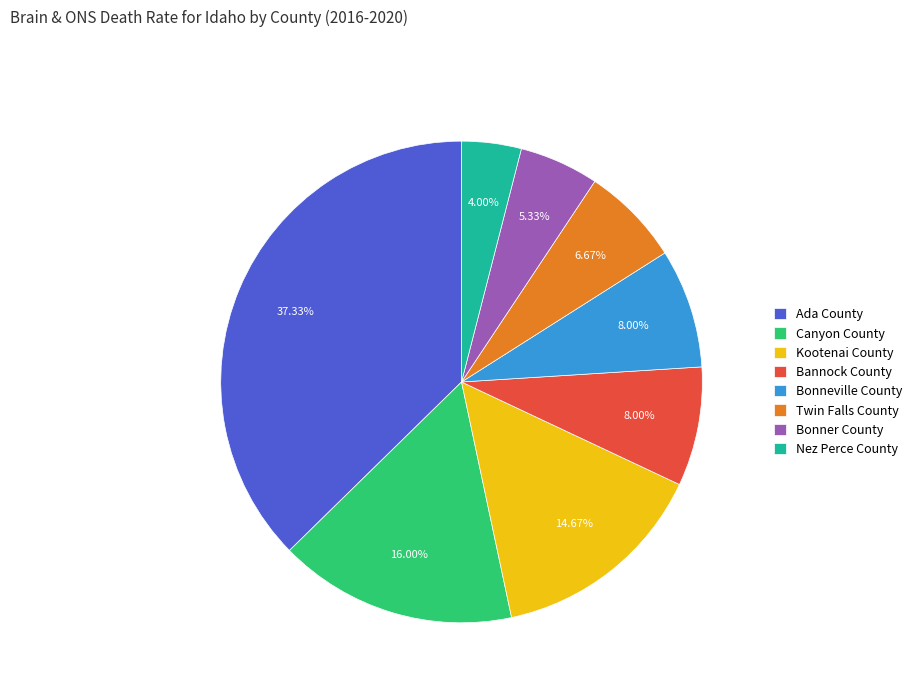

Combined, do Bannock County and Ada County account for over 50%?

No